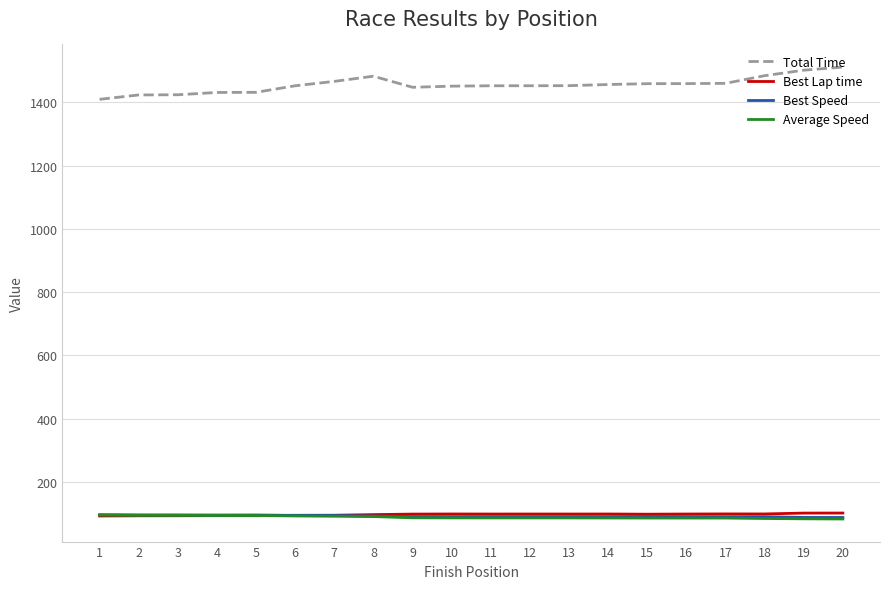

Between 4 and 8, which series saw the biggest shift?

Total Time